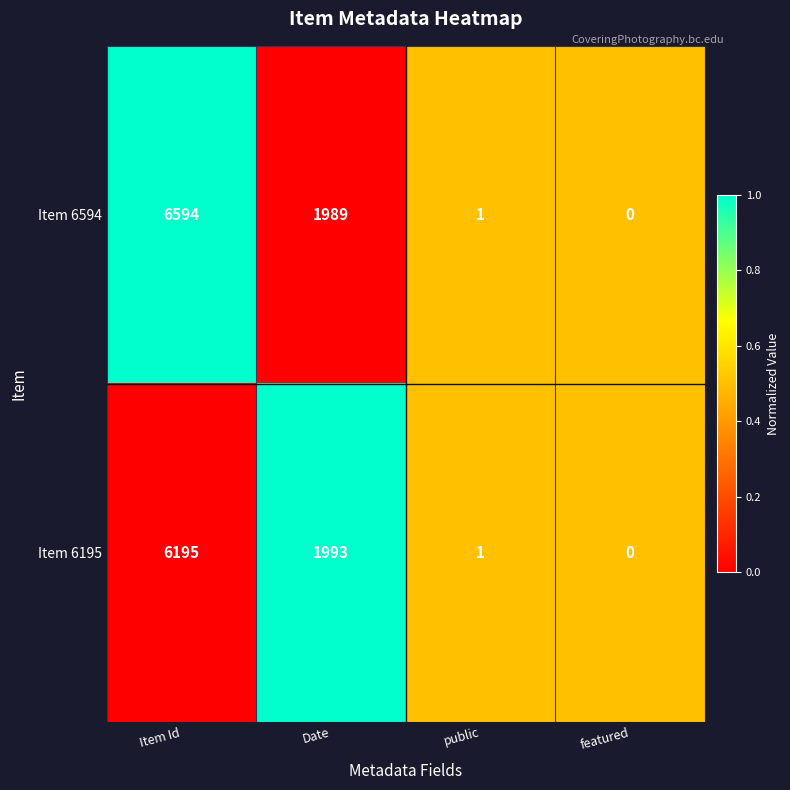

List the series in order of their peak value, highest first.

Item 6594, Item 6195